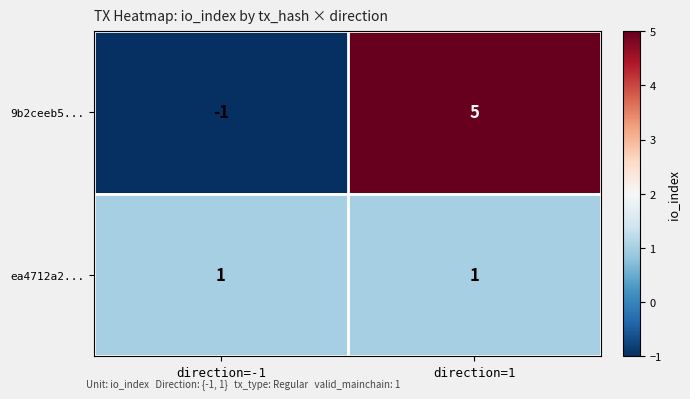

Which series has the widest spread of values?

9b2ceeb5...